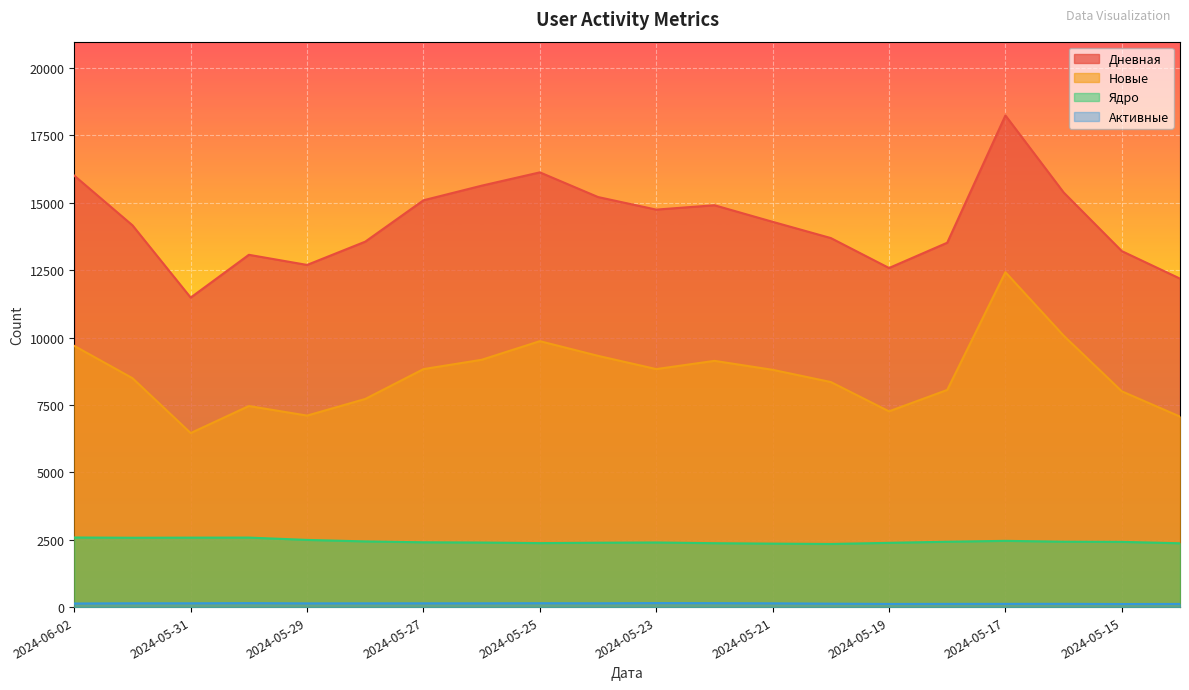

Which series has the largest total across all categories?

Дневная